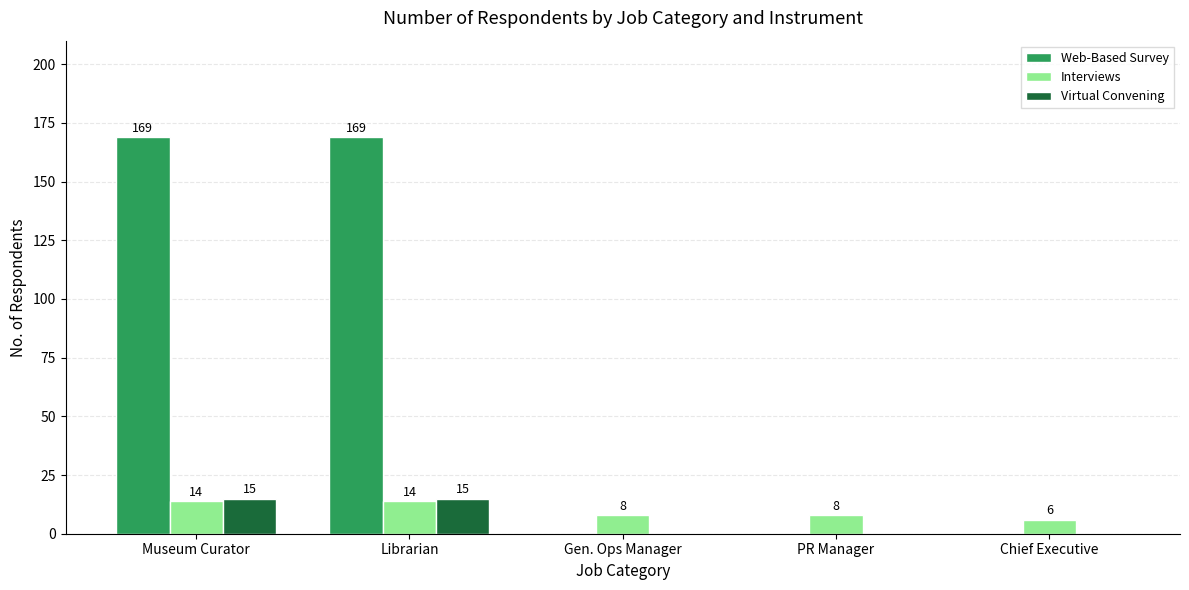

True or false: Virtual Convening has a value of 15 at Museum Curator.

True